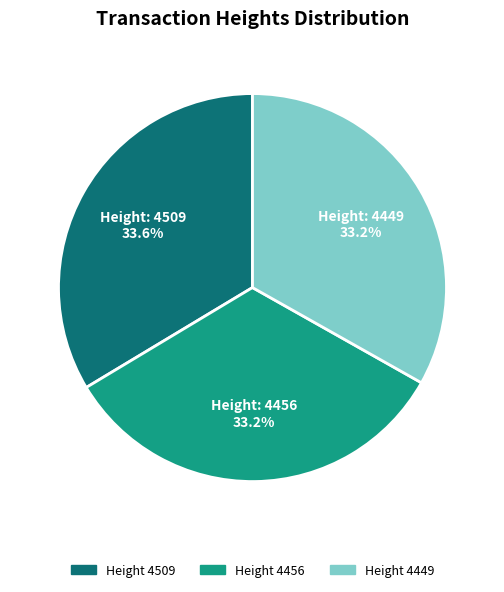

Is there any slice that represents more than half of the pie?

No